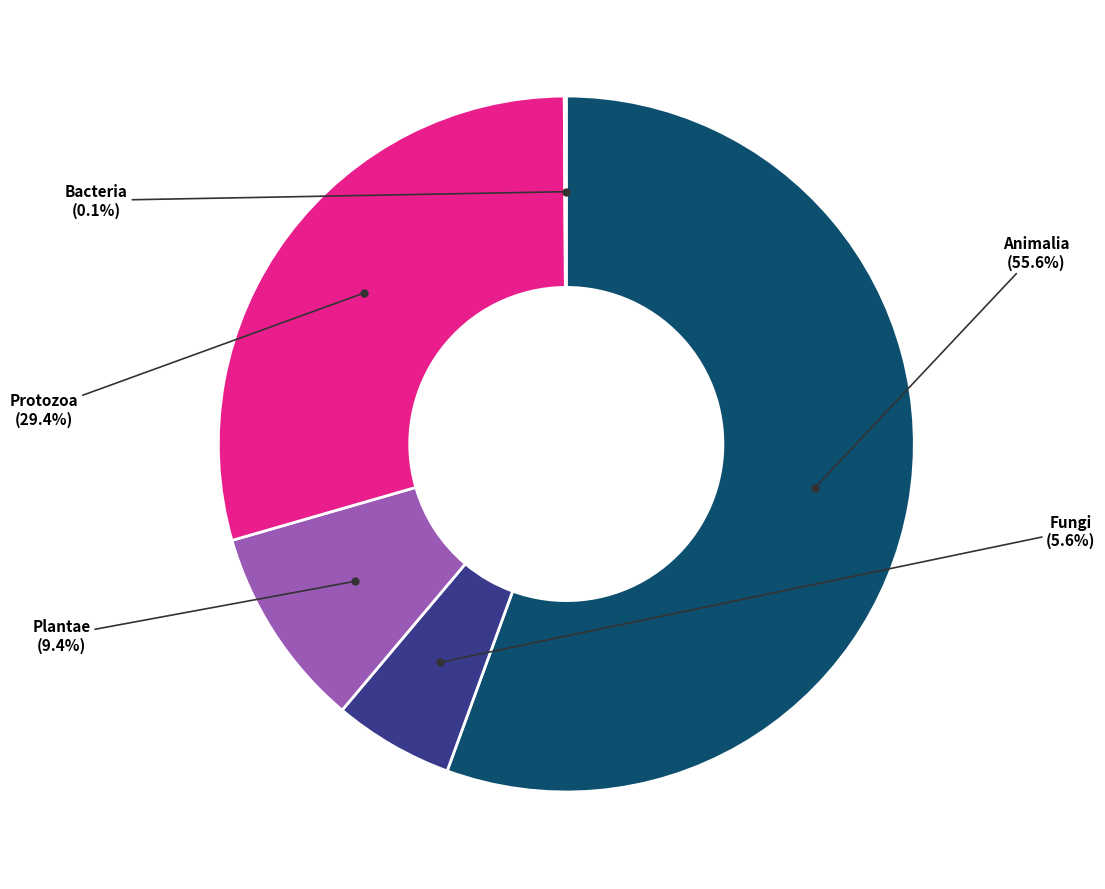

How many segments does this pie chart have?

5